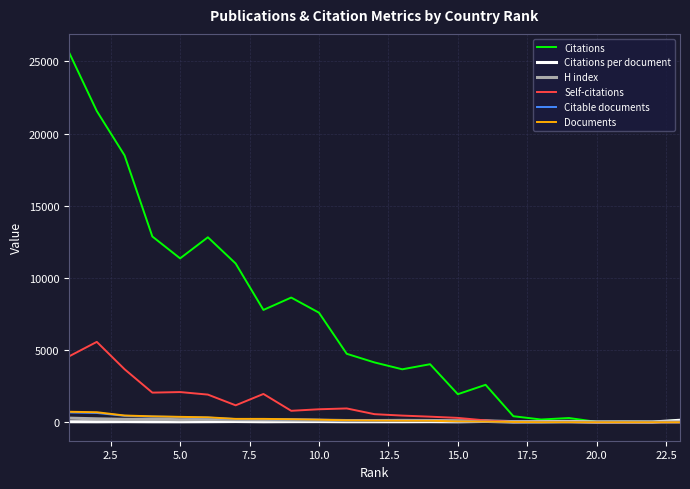

What is the highest value of the Self-citations series?

5568.0